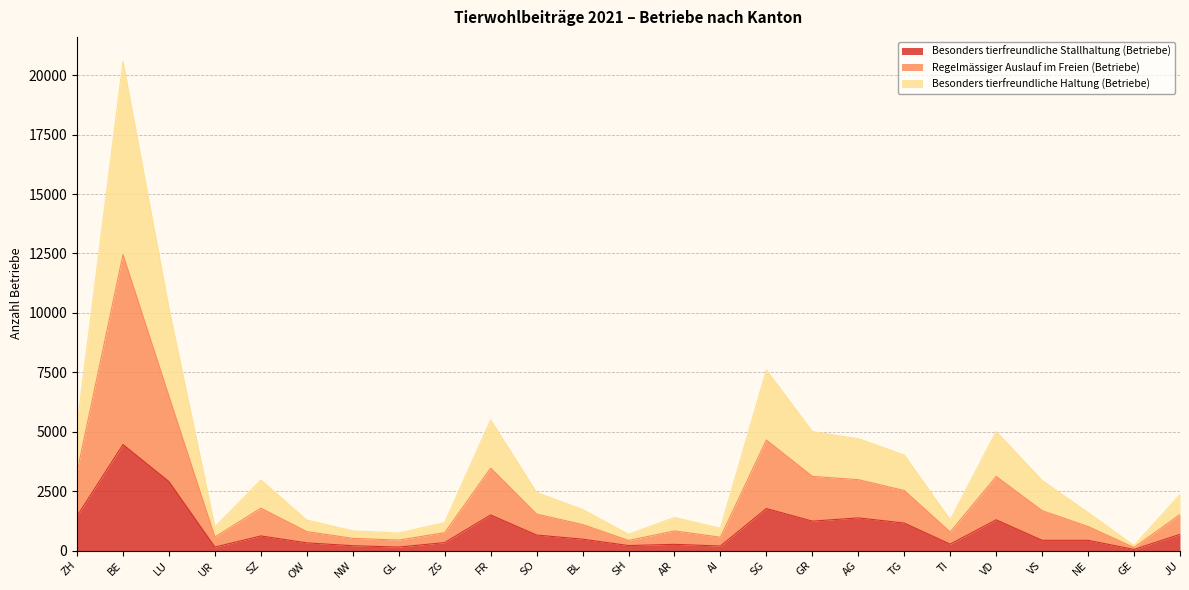

Does the chart display data point markers on the line(s)?

No